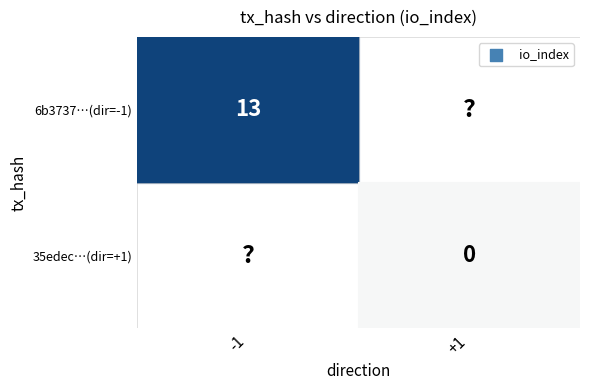

What is the spread (max minus min) of values at io_index?

13